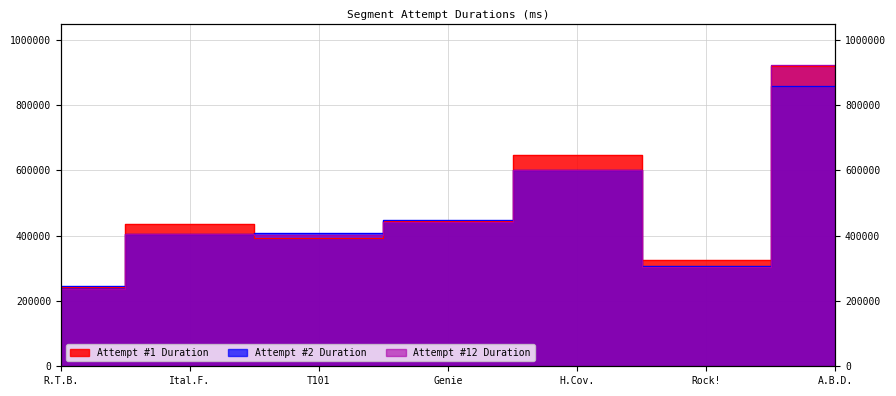

What is the sum of the Attempt #12 Duration values at Ital.F. and T101?

807442